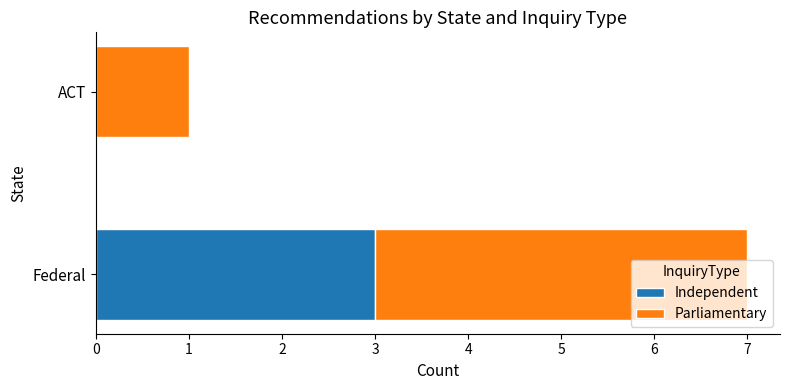

What is the highest value of the Independent series?

3